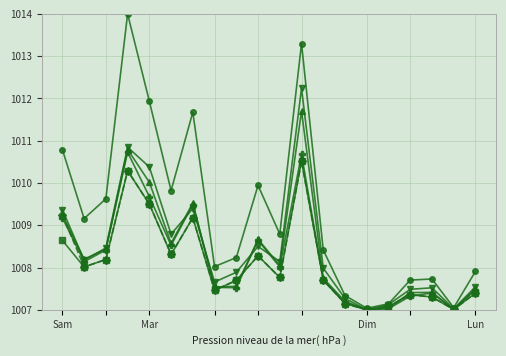

What is the smallest value displayed?

1007.0